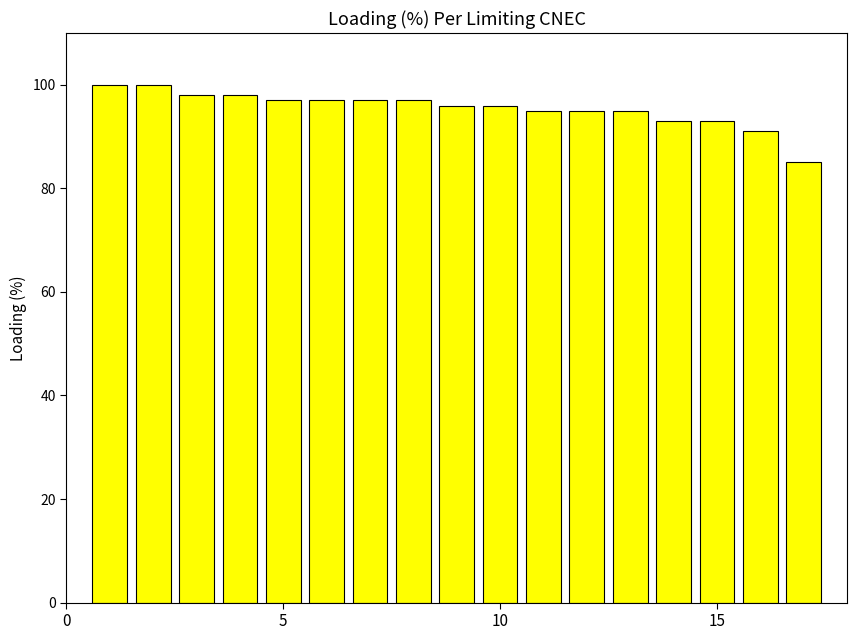

Reading left to right, list all the values displayed in this chart.

100	100	98	98	97	97	97	97	96	96	95	95	95	93	93	91	85